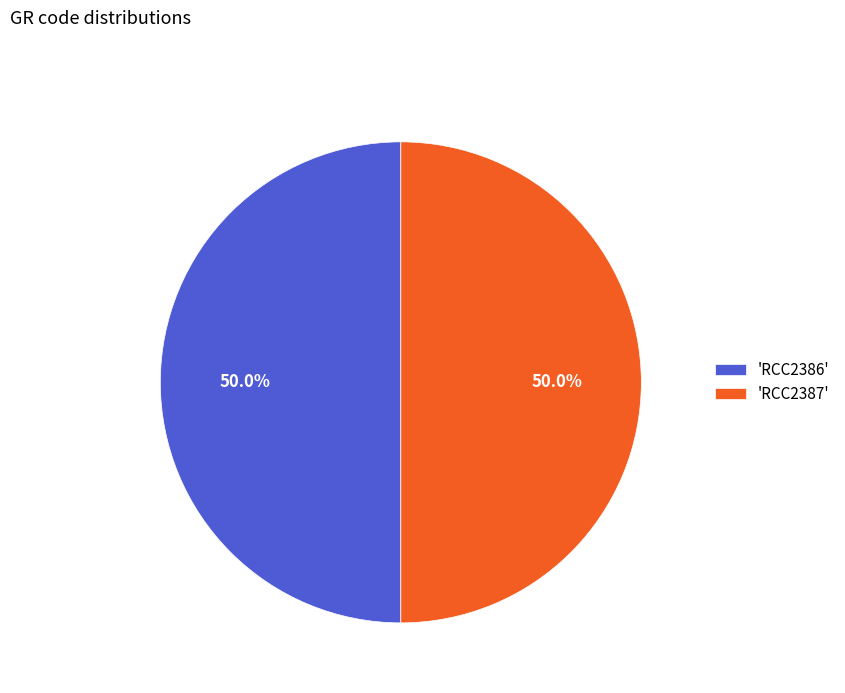

Do 'RCC2387' and 'RCC2386' together represent more than half of the pie?

Yes